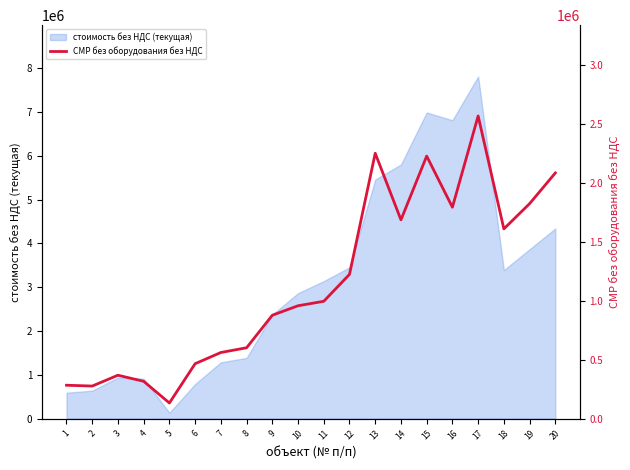

What is the sum of all values?

23126306.4